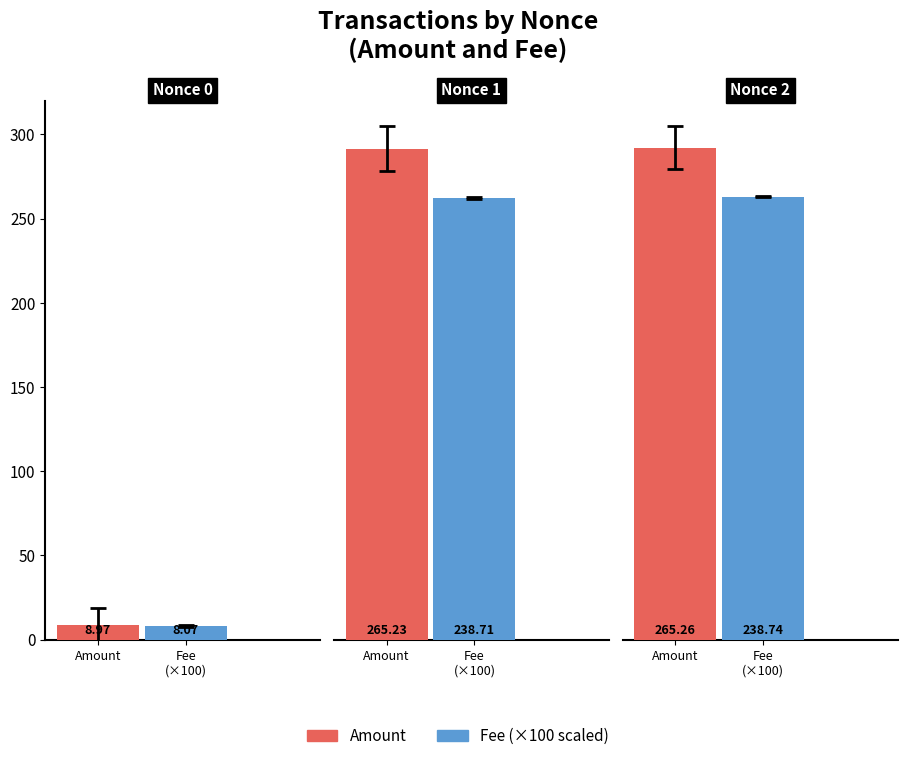

Between 0 and 2, which is larger?

2